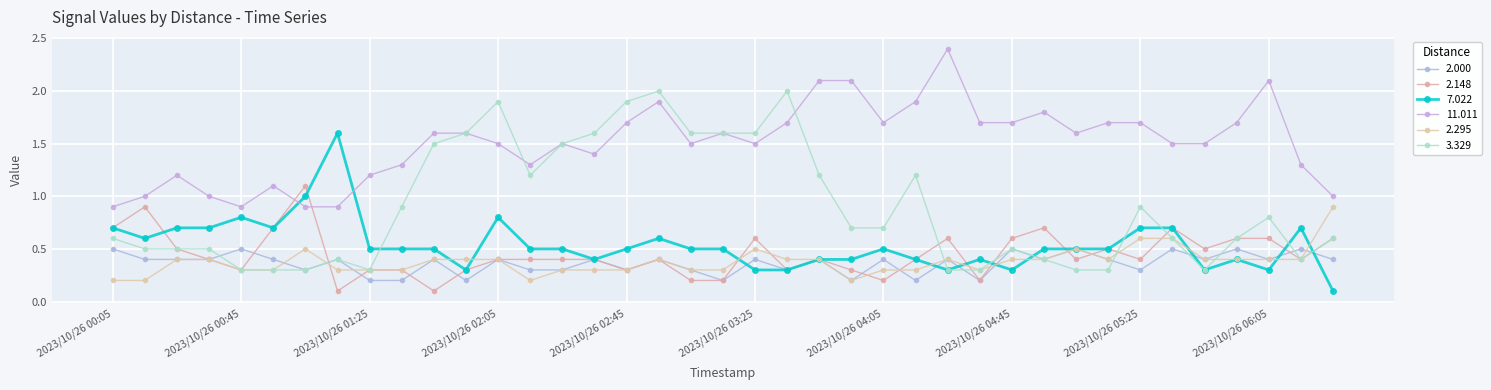

At which category does 11.011 reach its first local peak?

2023/10/26 00:25